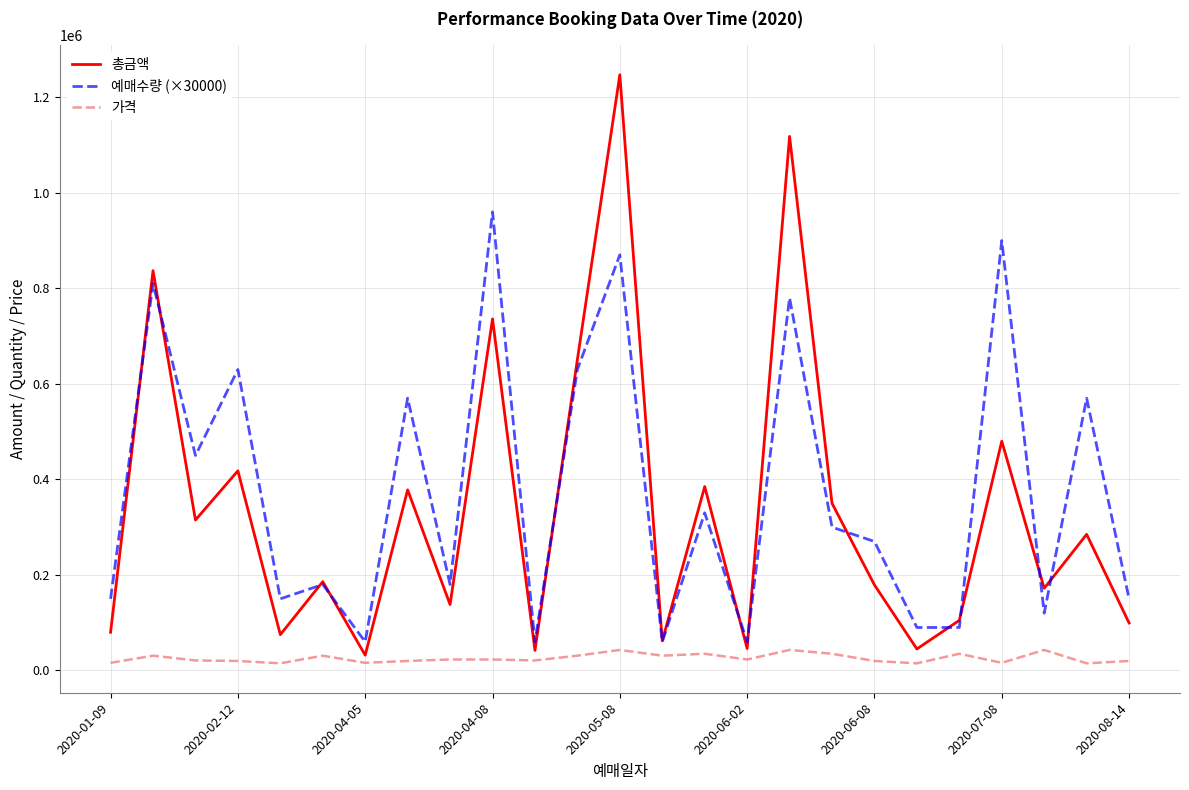

How many times do 예매수량 (×30000) and 총금액 cross each other?

12